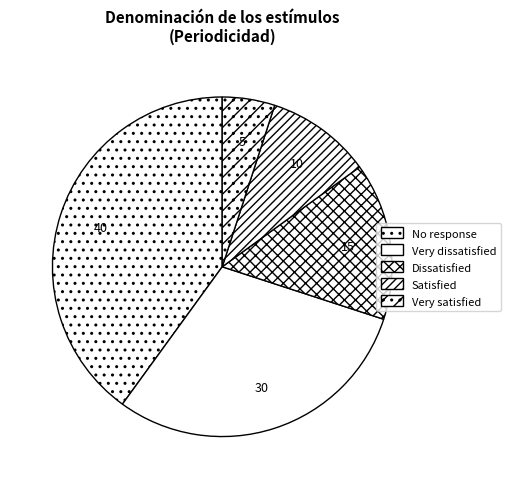

How many slices are in this pie chart?

5